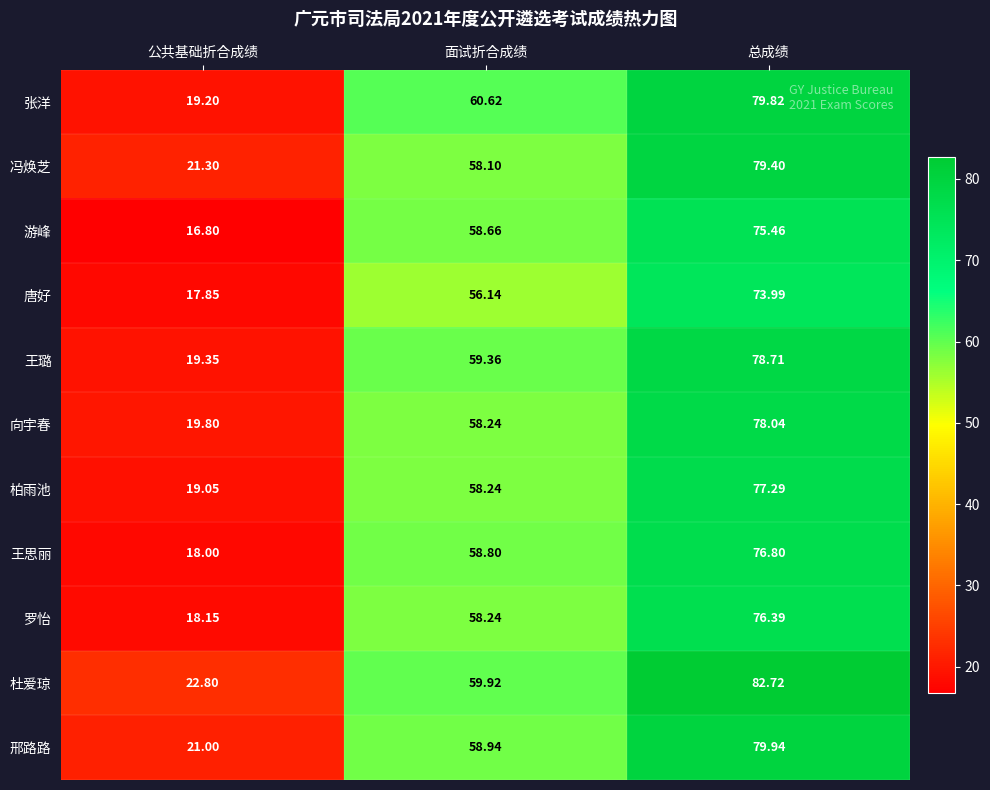

Where is 罗怡 nearest to the value 47?

面试折合成绩